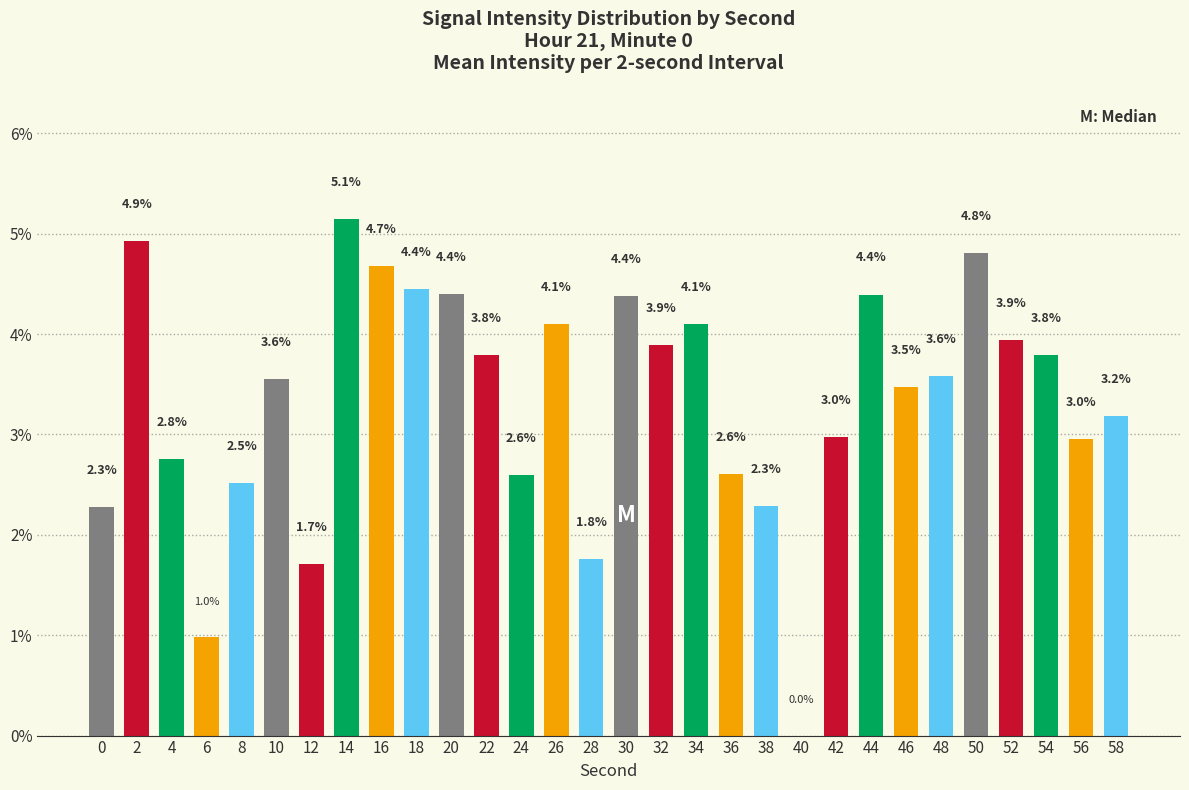

What is the difference between the values at 34 and 20?

0.3